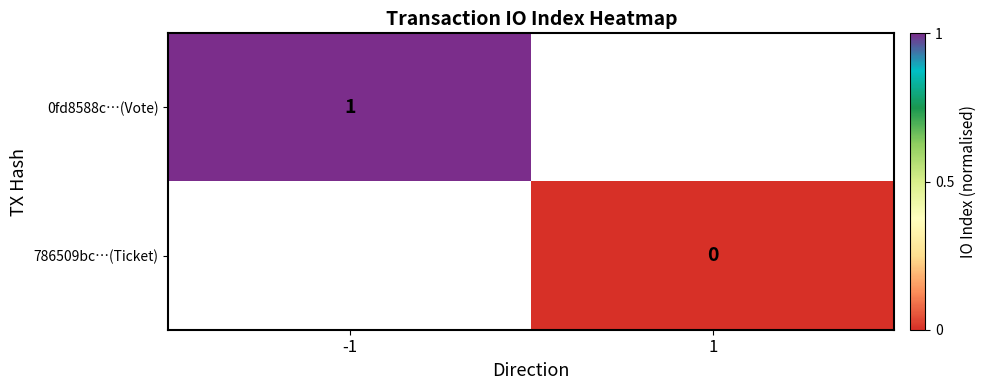

The 0fd8588c…(Vote) series shows 1 at -1. True or false?

True